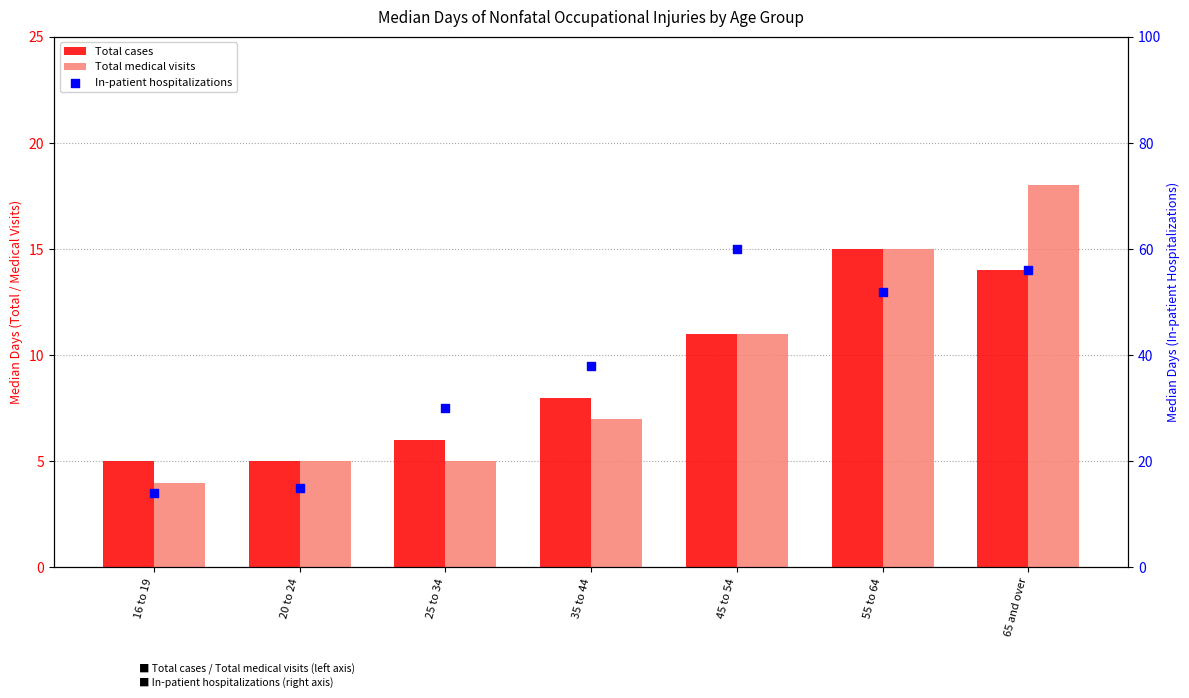

Which series has the largest total across all categories?

In-patient hospitalizations